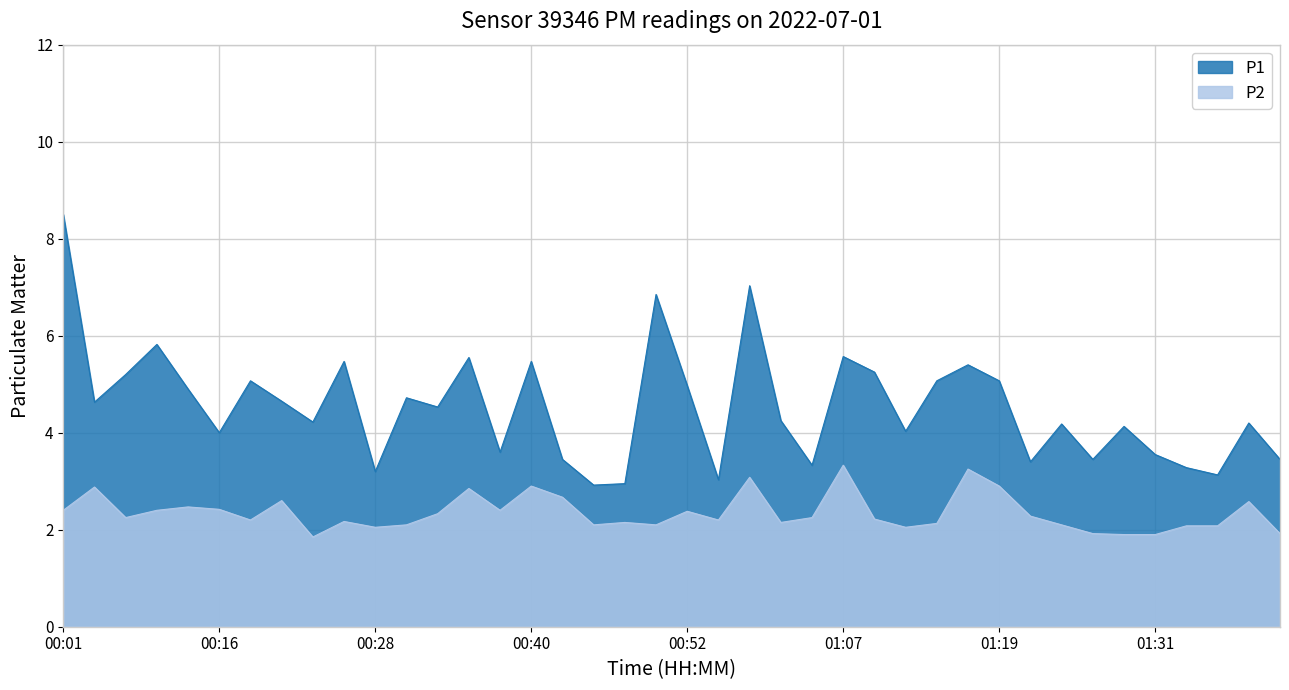

Where does the P1 series first go above 4?

00:01